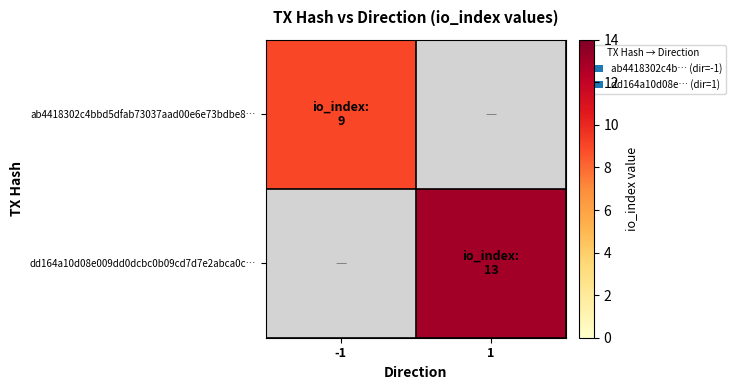

Is the value of ab4418302c4bbd5dfab73037aad00e6e73bdbe8… at -1 greater than the value of dd164a10d08e009dd0dcbc0b09cd7d7e2abca0c… at 1?

No